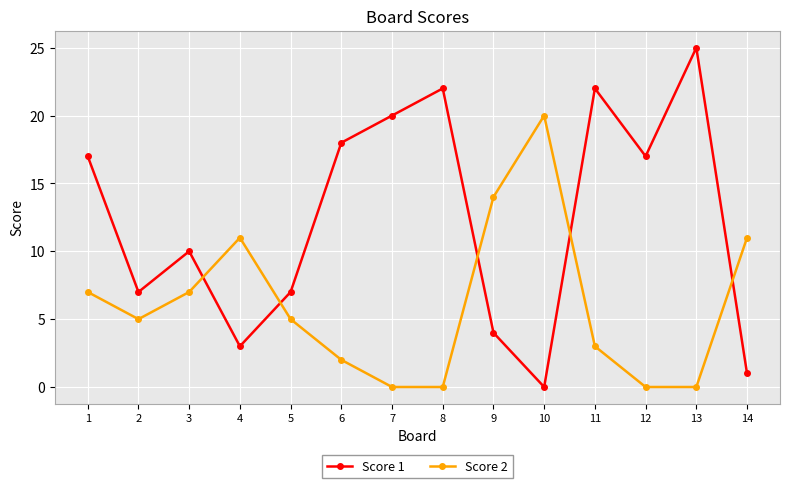

True or false: Score 2 and Score 1 intersect in this chart.

True